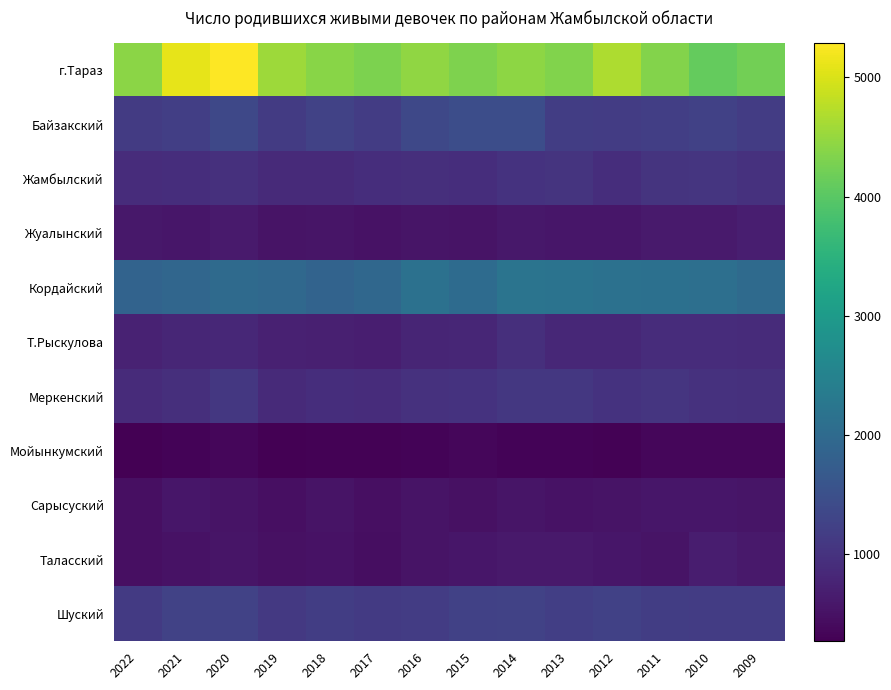

Reading left to right, list all the values displayed in this chart.

г.Тараз: 2022=4420	2021=5097	2020=5287	2019=4554	2018=4405	2017=4297	2016=4454	2015=4308	2014=4431	2013=4337	2012=4667	2011=4349	2010=4095	2009=4216
Байзакский: 2022=1147	2021=1200	2020=1353	2019=1148	2018=1255	2017=1169	2016=1350	2015=1450	2014=1462	2013=1189	2012=1157	2011=1212	2010=1241	2009=1172
Жамбылский: 2022=905	2021=922	2020=969	2019=877	2018=874	2017=938	2016=943	2015=933	2014=1006	2013=1019	2012=932	2011=1031	2010=1039	2009=981
Жуалынский: 2022=605	2021=578	2020=630	2019=541	2018=563	2017=522	2016=564	2015=529	2014=591	2013=575	2012=567	2011=629	2010=640	2009=692
Кордайский: 2022=1871	2021=1922	2020=2007	2019=1971	2018=1875	2017=1954	2016=2138	2015=2030	2014=2196	2013=2175	2012=2146	2011=2117	2010=2109	2009=1999
Т.Рыскулова: 2022=751	2021=805	2020=833	2019=742	2018=707	2017=693	2016=782	2015=813	2014=947	2013=833	2012=821	2011=901	2010=912	2009=898
Меркенский: 2022=893	2021=949	2020=1078	2019=874	2018=924	2017=903	2016=983	2015=1007	2014=1091	2013=1083	2012=1009	2011=1046	2010=978	2009=960
Мойынкумский: 2022=287	2021=314	2020=352	2019=272	2018=297	2017=293	2016=330	2015=352	2014=315	2013=328	2012=304	2011=351	2010=366	2009=354
Сарысуский: 2022=480	2021=575	2020=540	2019=479	2018=533	2017=485	2016=530	2015=507	2014=565	2013=518	2012=542	2011=569	2010=575	2009=555
Таласский: 2022=475	2021=524	2020=549	2019=501	2018=515	2017=452	2016=530	2015=573	2014=617	2013=607	2012=567	2011=546	2010=683	2009=621
Шуский: 2022=1116	2021=1256	2020=1271	2019=1112	2018=1191	2017=1122	2016=1154	2015=1243	2014=1255	2013=1206	2012=1246	2011=1189	2010=1161	2009=1168